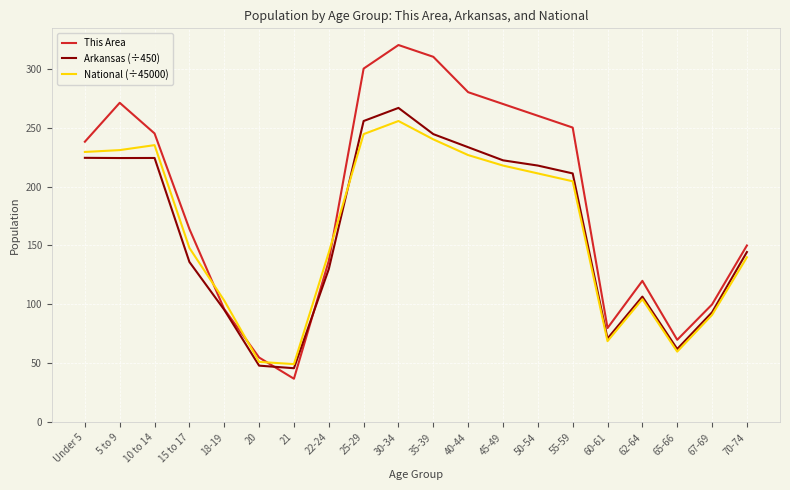

The Arkansas (÷450) series shows 45.9 at 21. True or false?

True